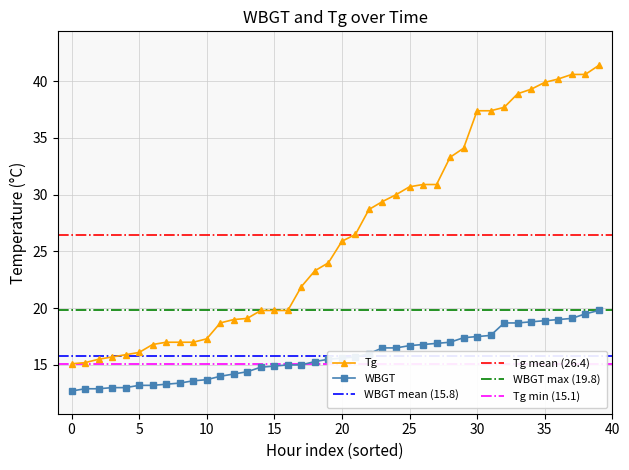

True or false: Tg has a value of 19.8 at 15.

True